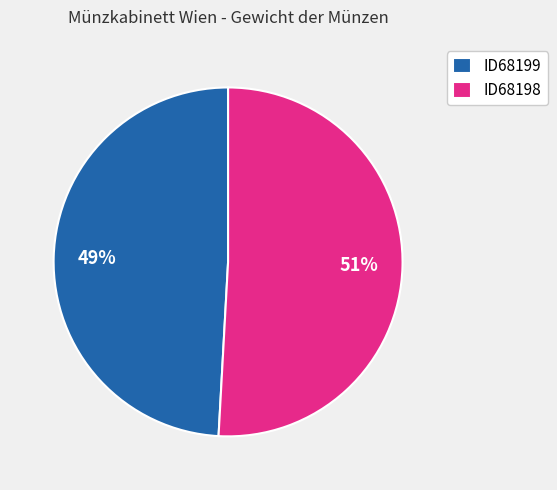

Rank the categories by value from highest to lowest.

ID68198, ID68199